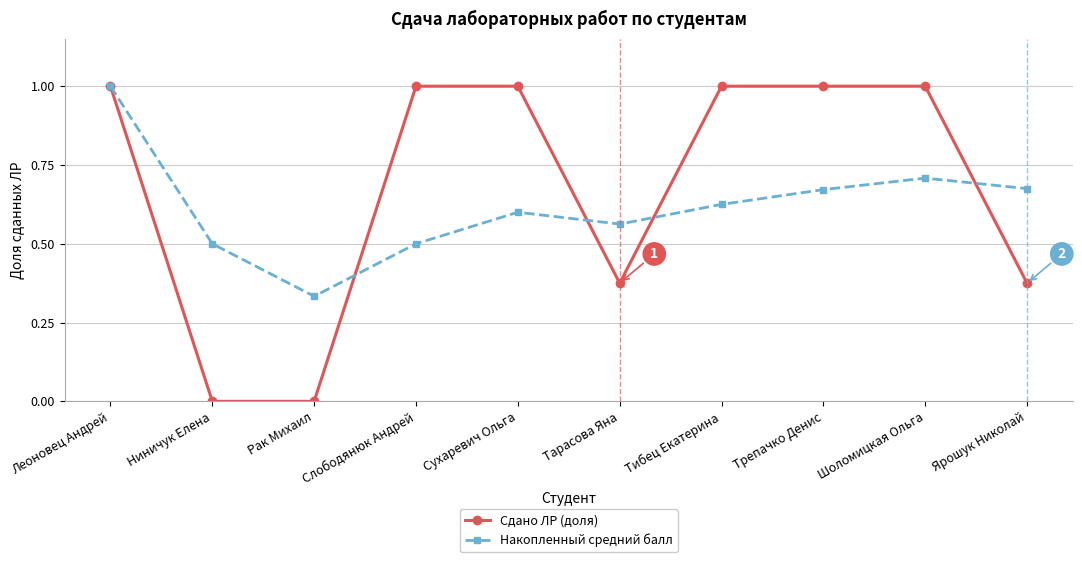

What position from the left is Сухаревич Ольга?

5